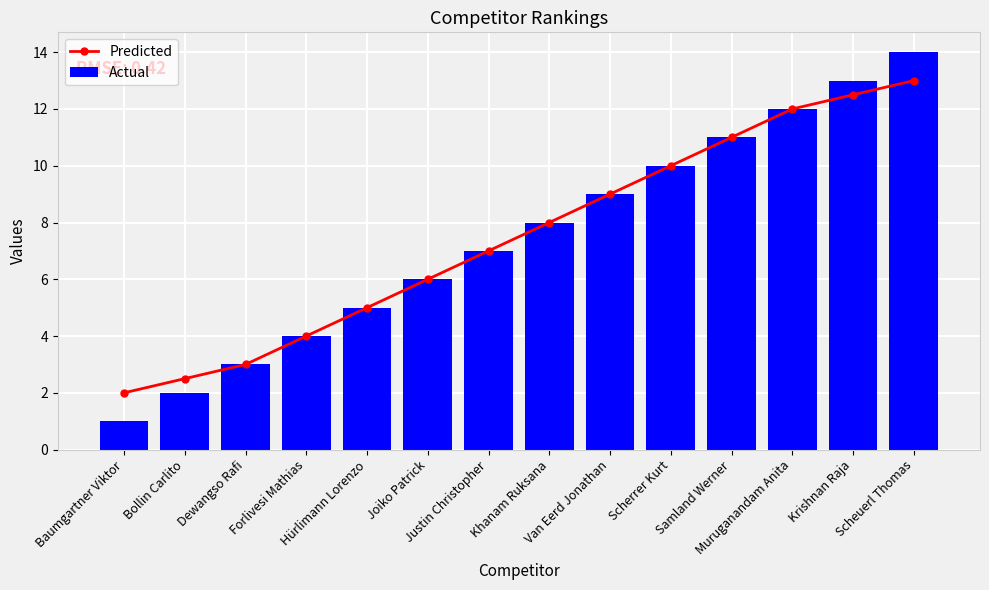

Which series has the largest total across all categories?

Predicted